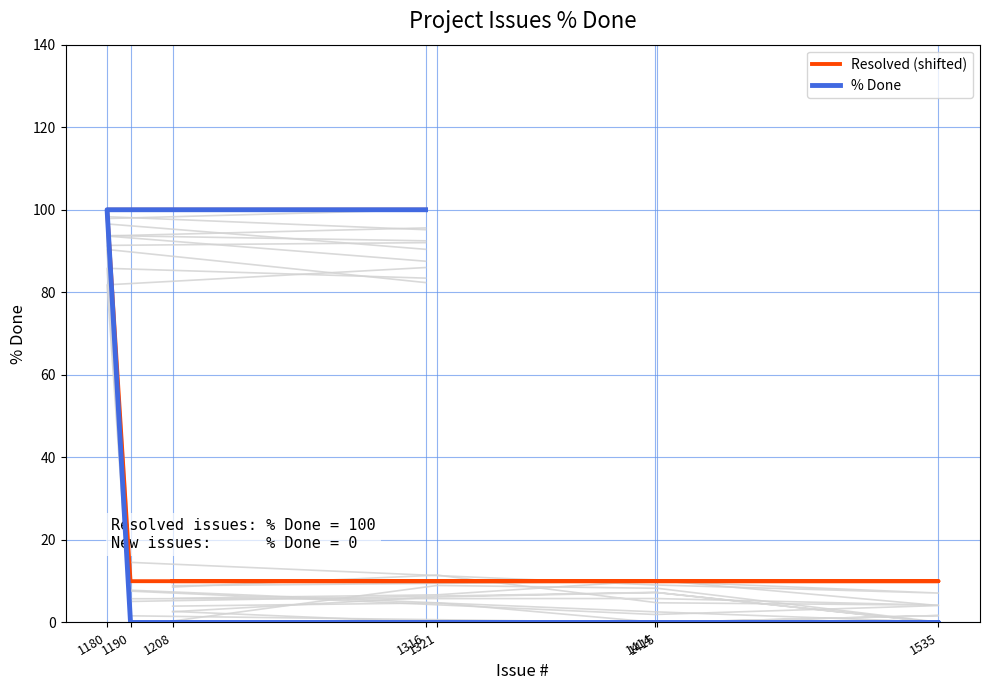

Count the Resolved (shifted) values in the range 10 to 100.

8